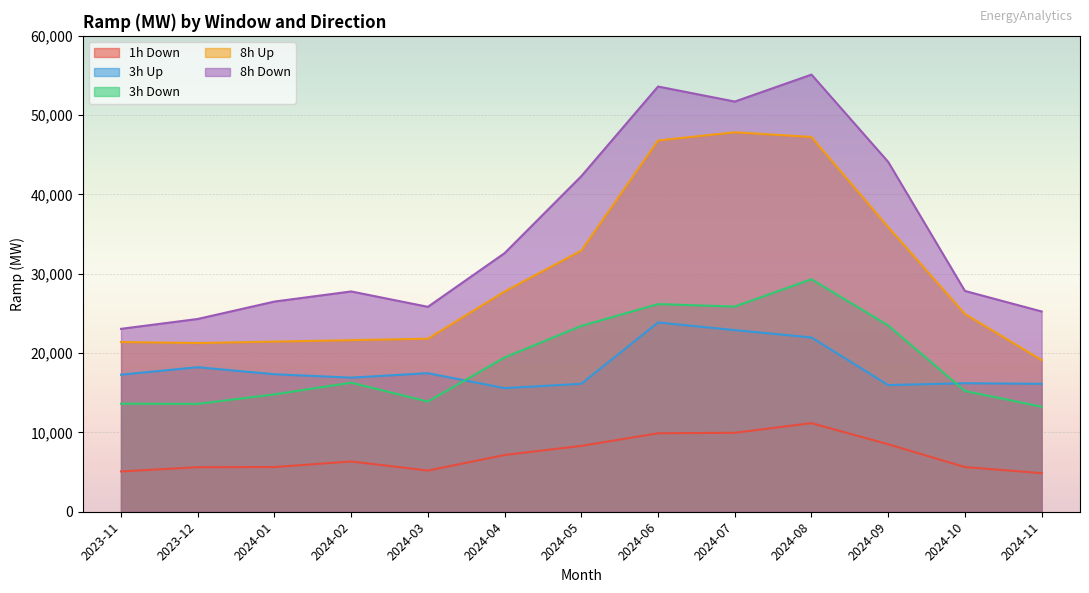

What is the average value of the 8h Down series?

35386.5